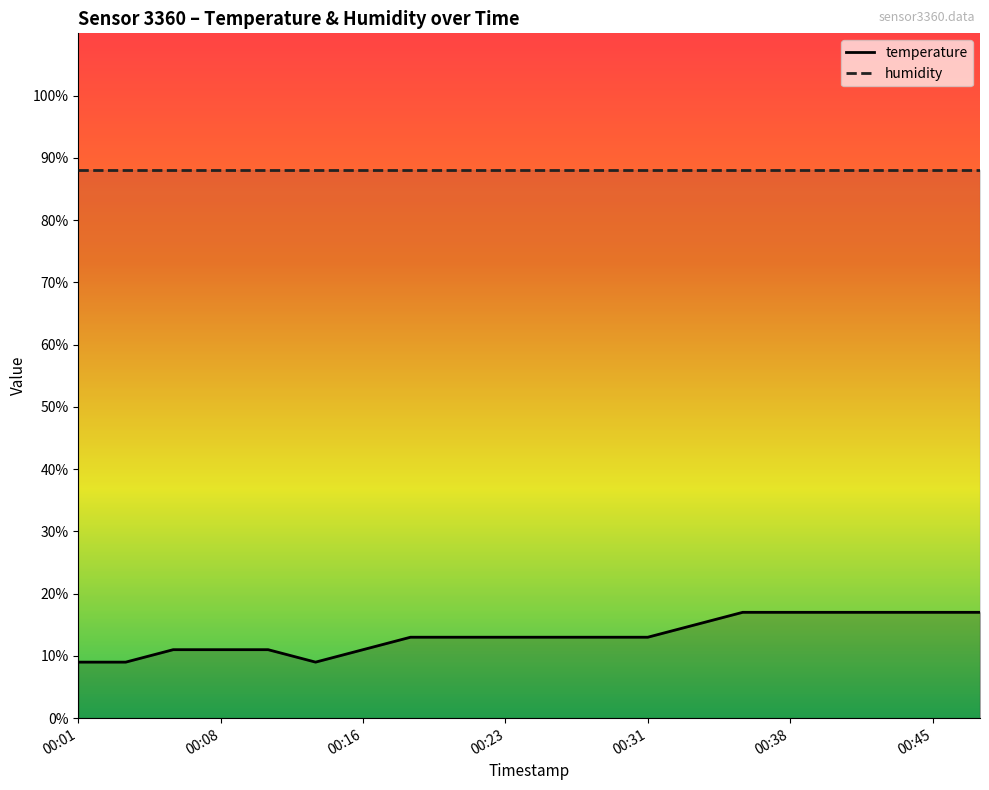

What is the change in value from 00:06 to 00:33?

+4.0